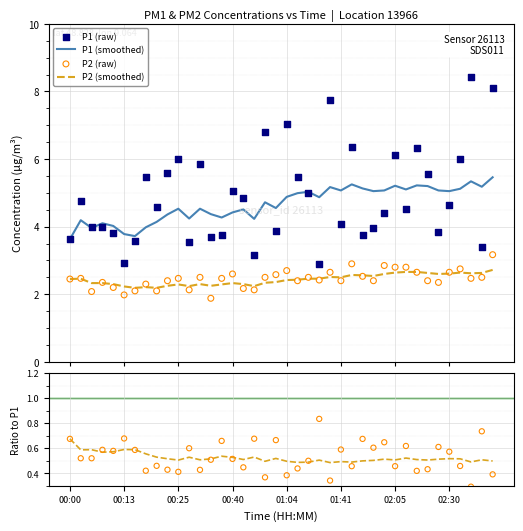

Which series reaches the maximum Y coordinate?

P1